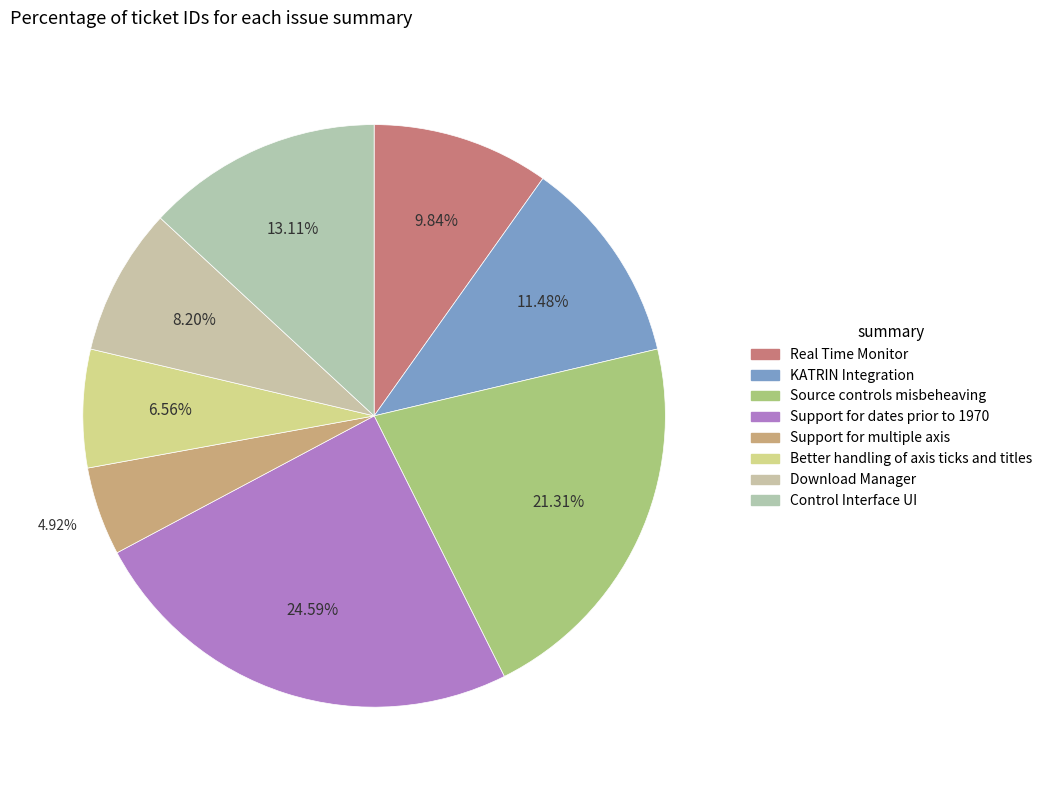

Approximately how many times larger is the value at Support for multiple axis compared to Real Time Monitor?

0.5